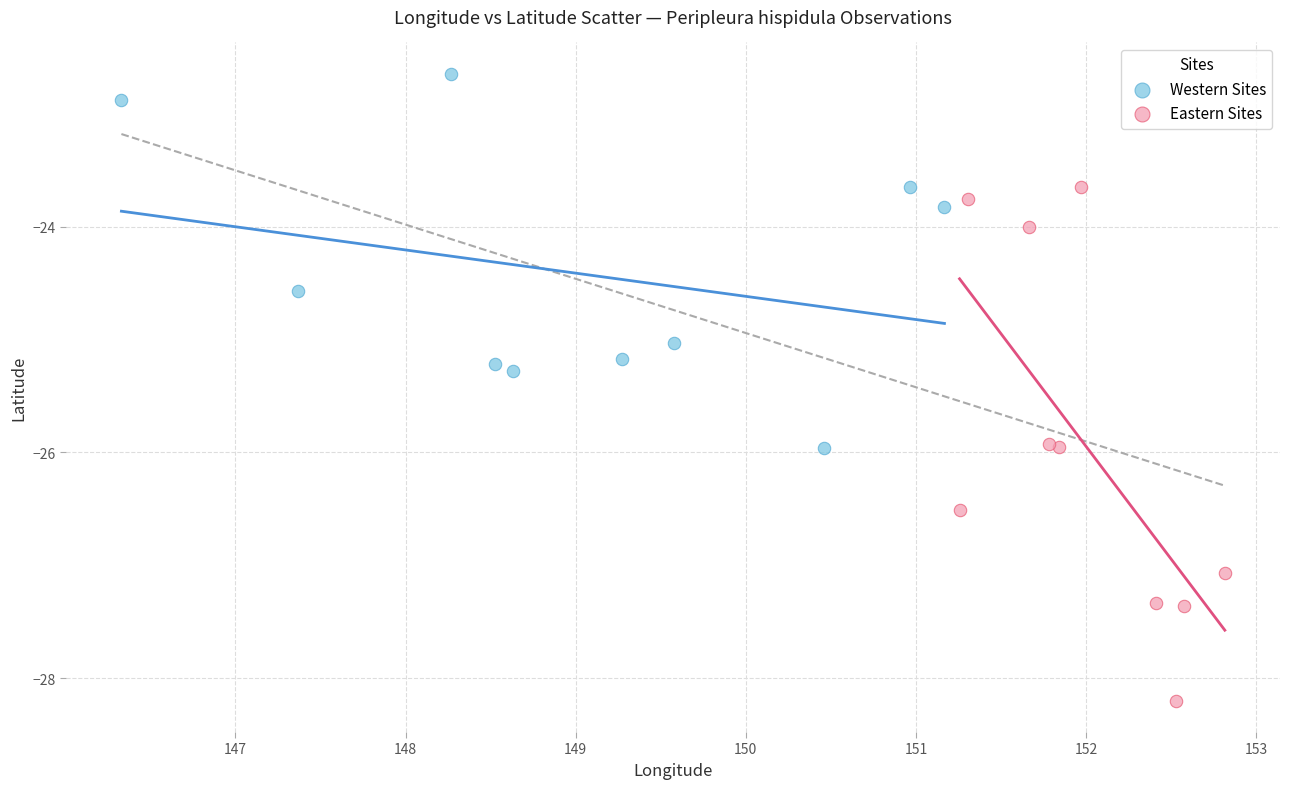

Which series has the largest Y range (max minus min)?

Eastern Sites